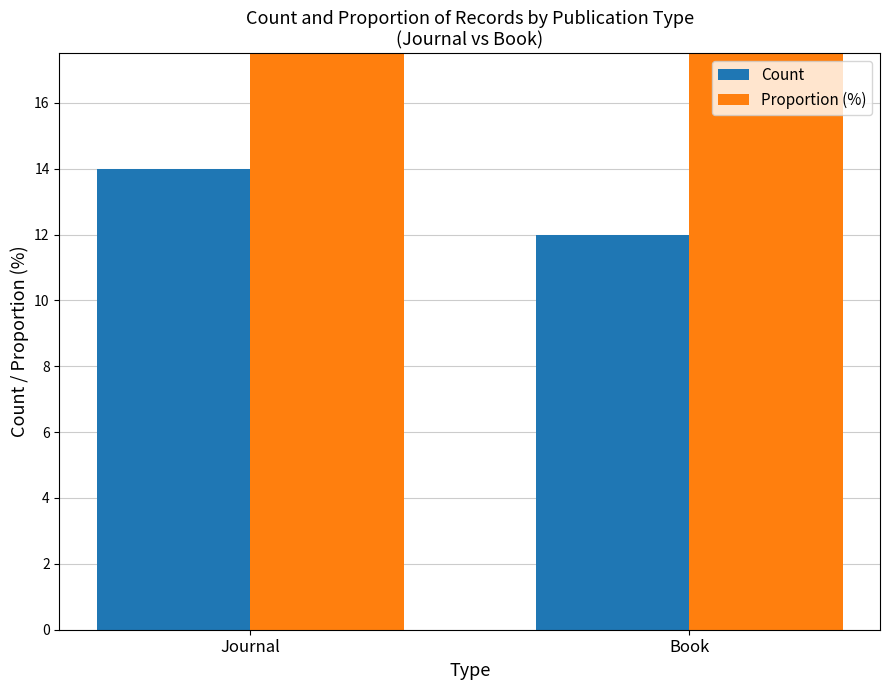

What is the value of the Count bar at the 1st from the left?

14.0